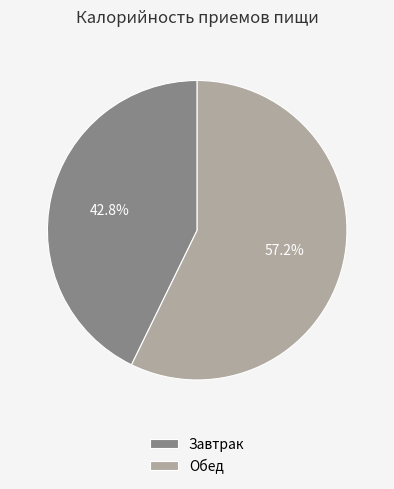

What is the largest slice in the pie chart?

Обед